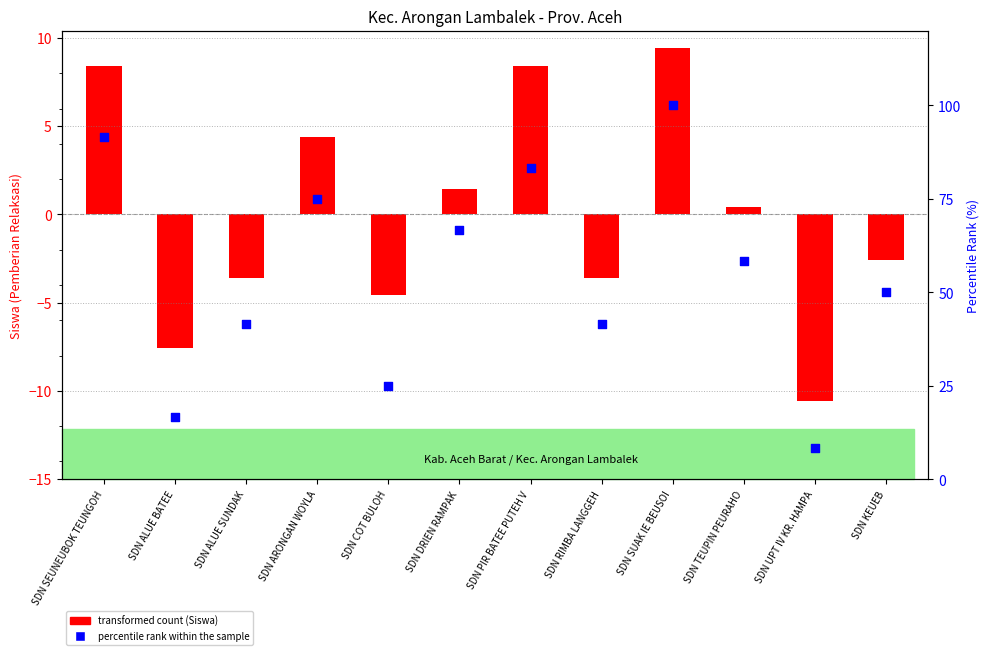

What is the total value across all series at SDN RIMBA LANGGEH?

38.1